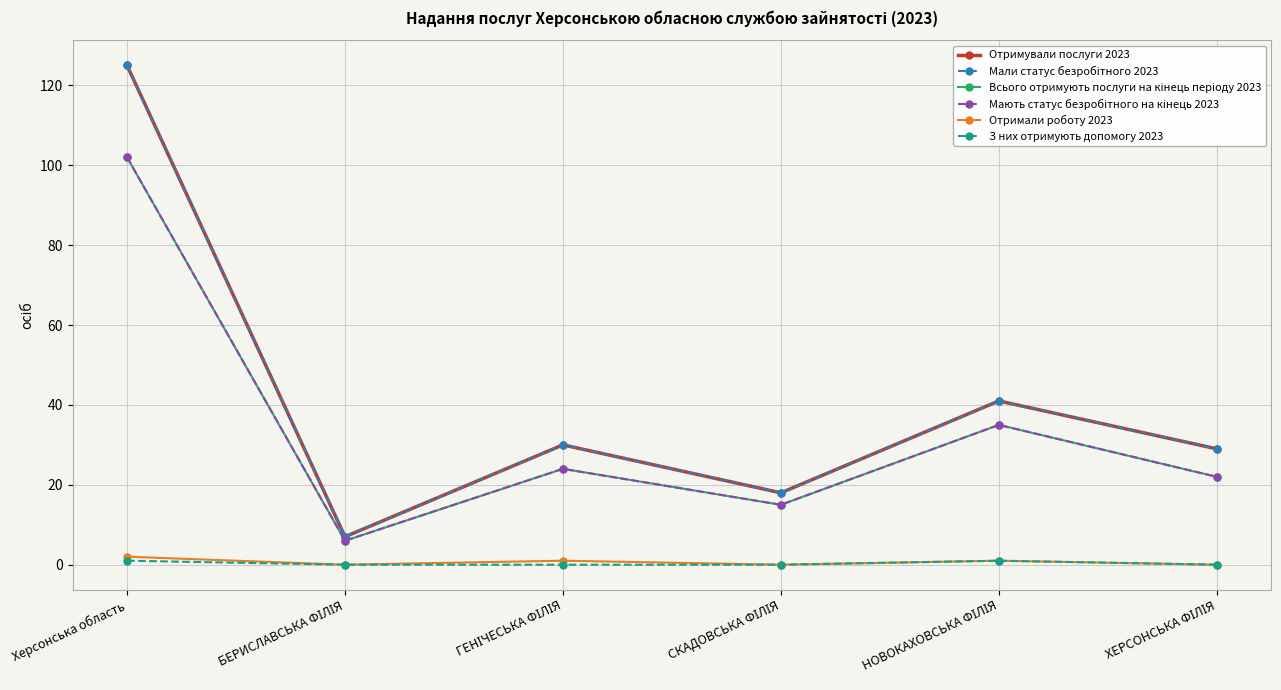

What is the difference between the highest and lowest values at ХЕРСОНСЬКА ФІЛІЯ?

29